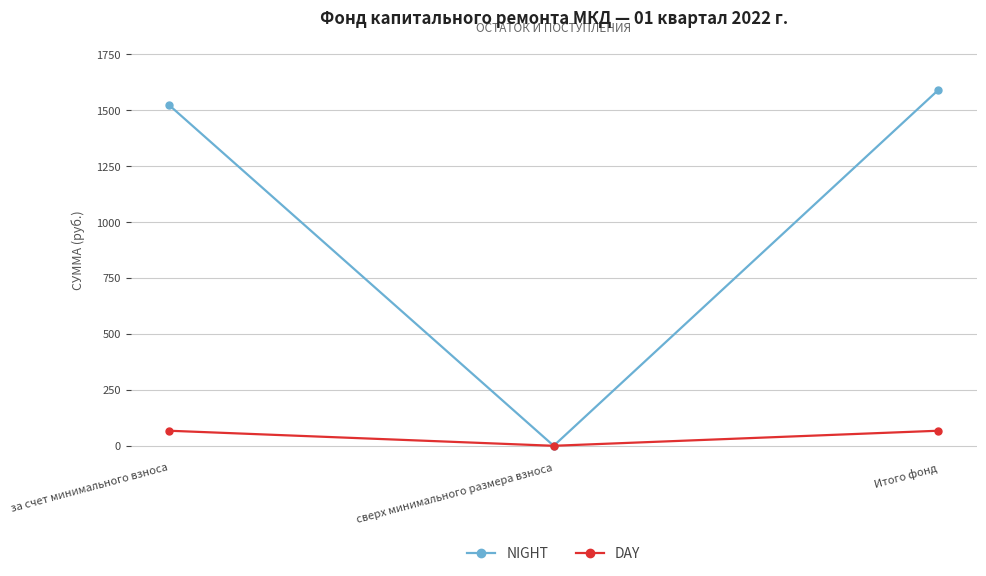

What is the total value across all series at Итого фонд?

1656.6